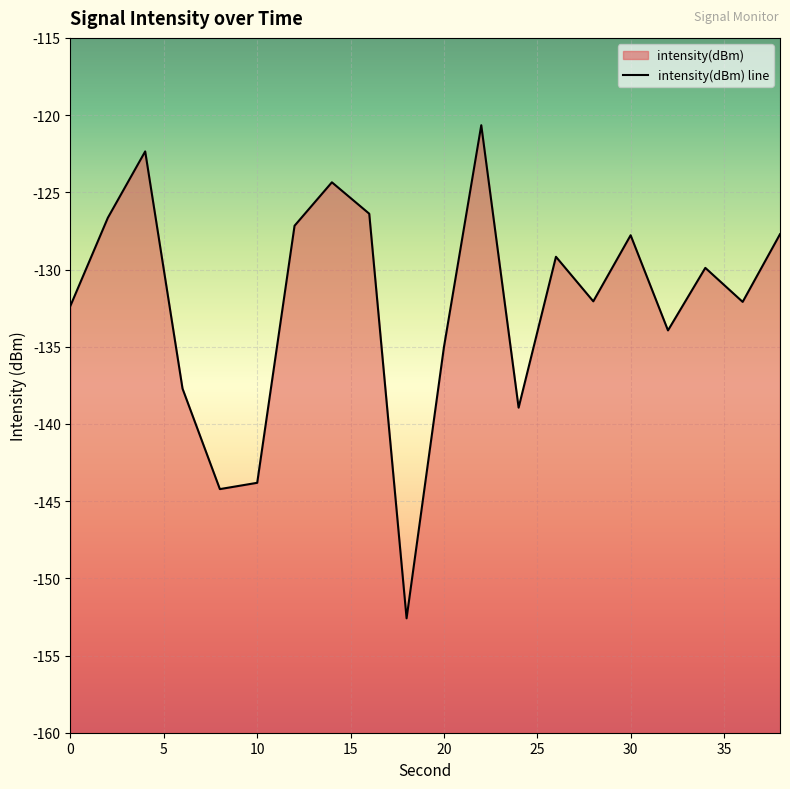

Reading left to right, transcribe all the data shown in this chart.

-132.3	-126.7	-122.4	-137.7	-144.2	-143.8	-127.2	-124.4	-126.4	-152.6	-135.0	-120.7	-138.9	-129.2	-132.1	-127.8	-133.9	-129.9	-132.1	-127.7